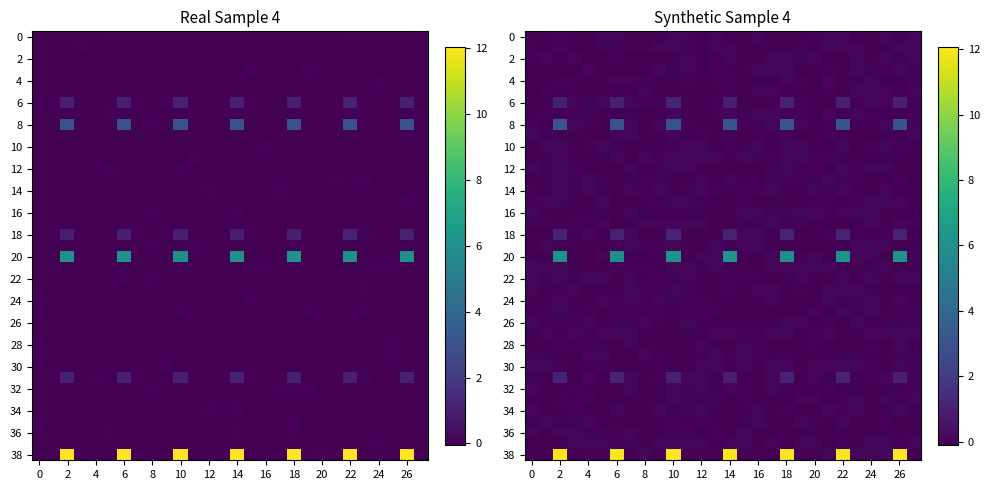

What is the highest value of the 6 series?

1.1